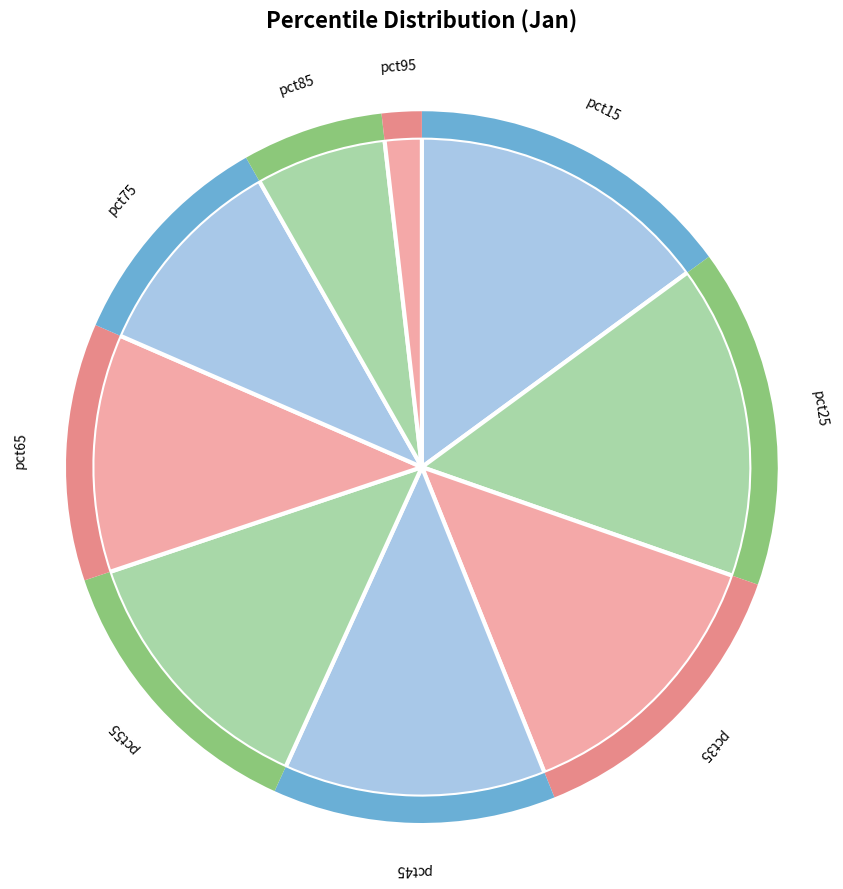

Does pct25 represent more than half of the total?

No